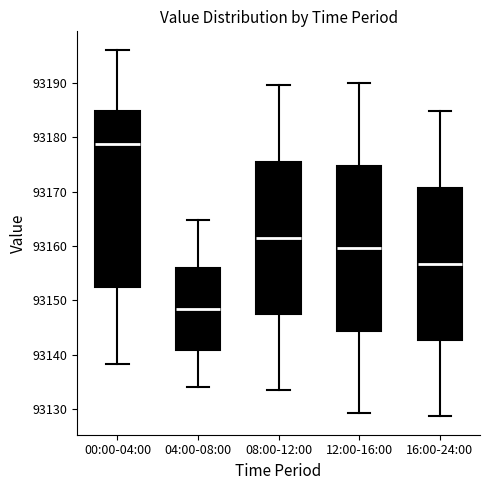

Reading left to right, transcribe this box plot: for each box, give where its median line is, the range the box spans, and where its two whiskers end, as read against the y-axis. The values are not printed on the chart, so give them approximately, as read against the axis.

00:00-04:00: median 93179, box 93153 to 93185, whiskers 93138 to 93196
04:00-08:00: median 93148, box 93141 to 93156, whiskers 93134 to 93165
08:00-12:00: median 93162, box 93147 to 93176, whiskers 93133 to 93190
12:00-16:00: median 93160, box 93144 to 93175, whiskers 93129 to 93190
16:00-24:00: median 93157, box 93143 to 93171, whiskers 93129 to 93185